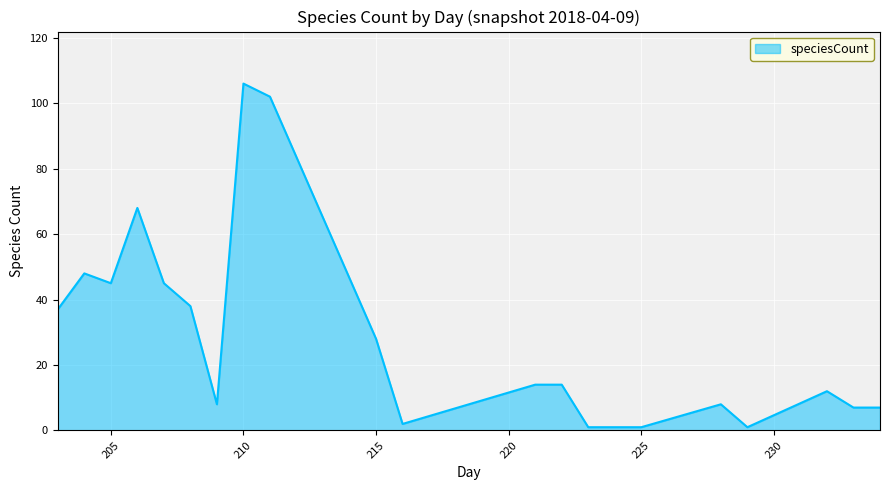

What is the greatest value displayed?

106